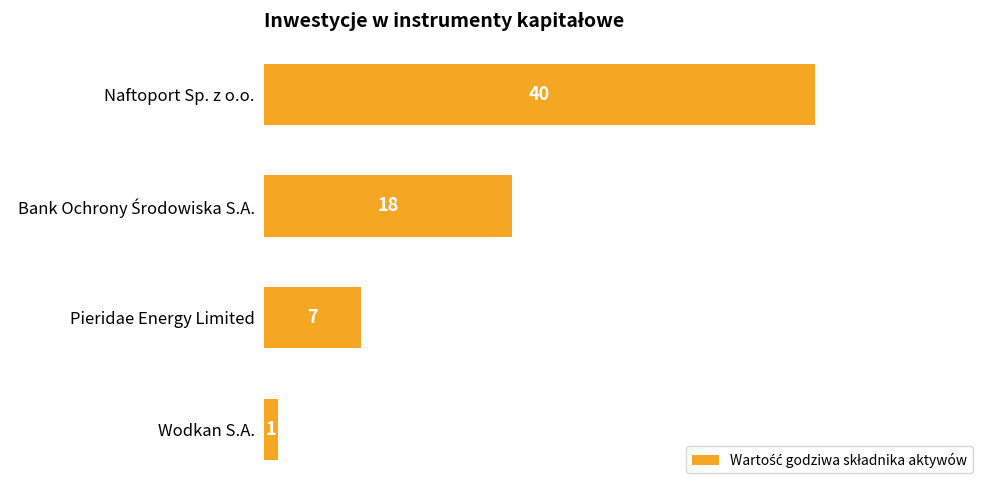

How many values are between 7 and 40?

3